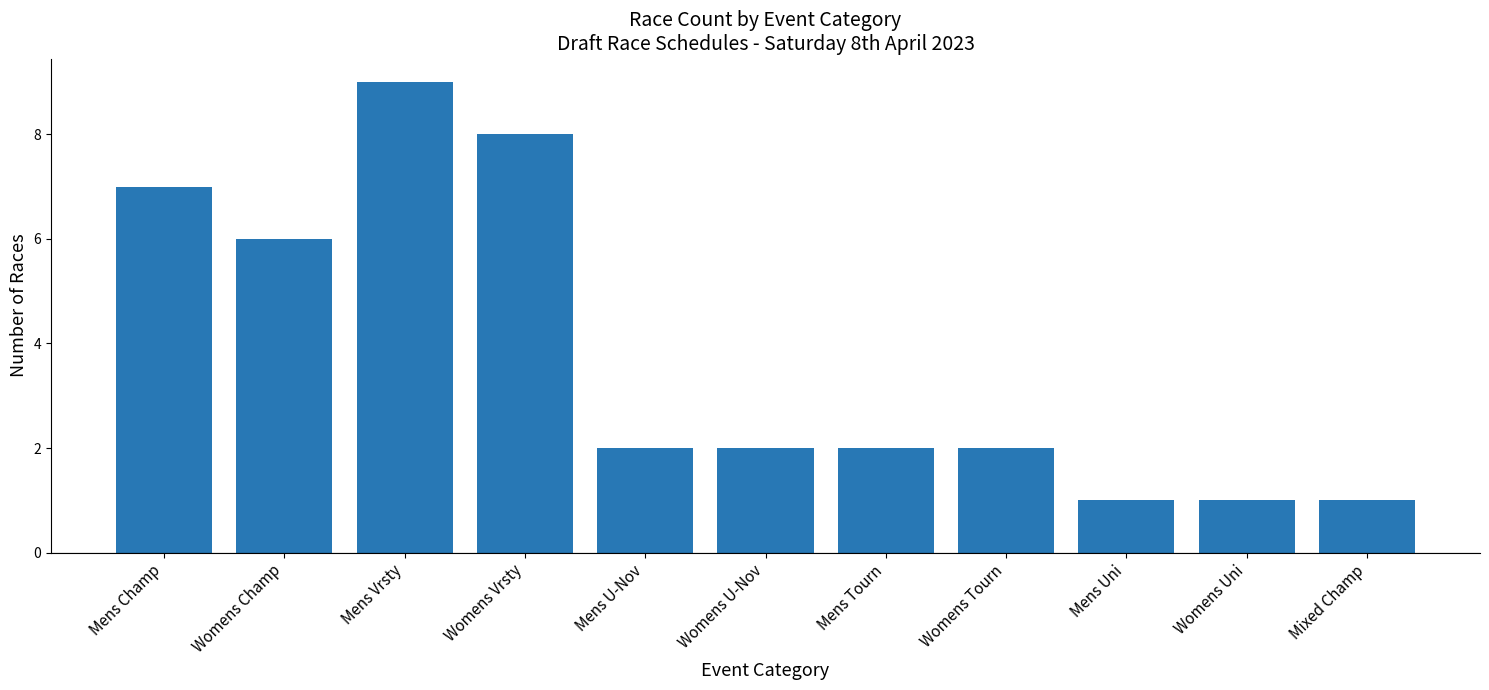

Reading left to right, extract all data points from this chart.

7	6	9	8	2	2	2	2	1	1	1